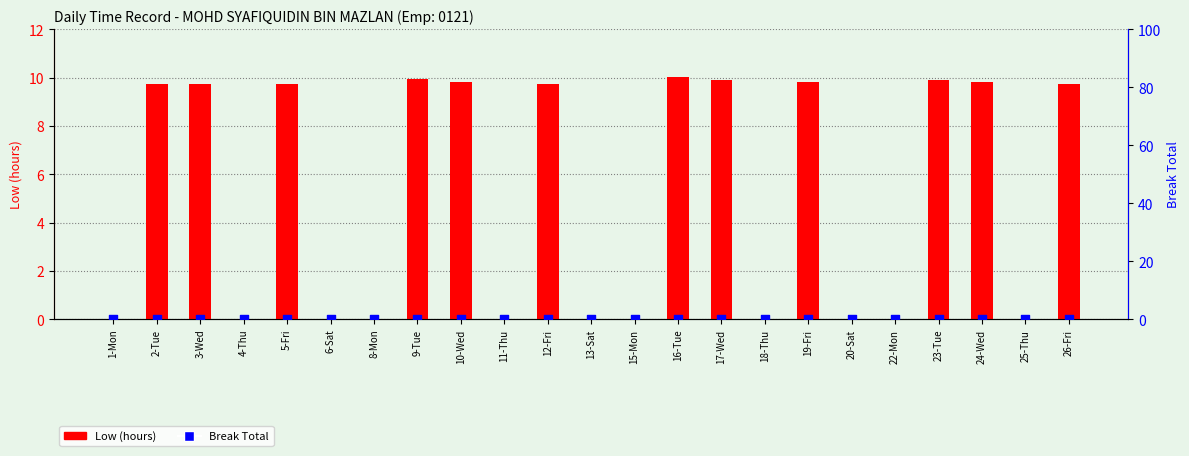

At which category is the sum across all series the highest?

16-Tue